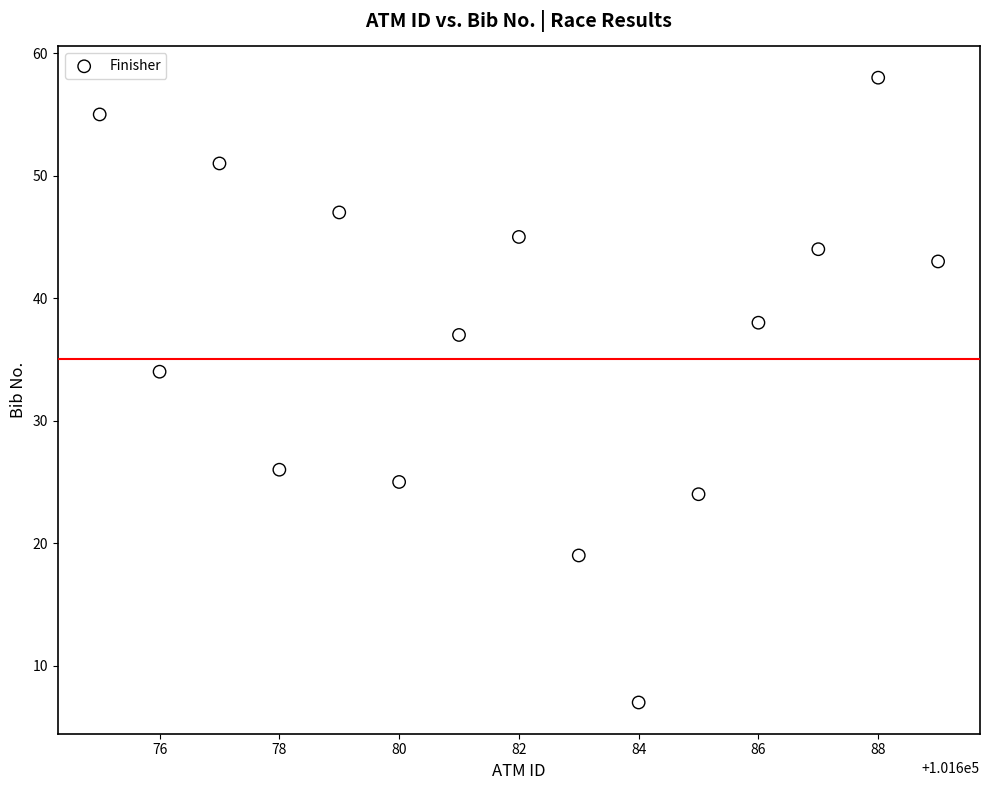

What Y value in the scatter plot is closest to 32?

34